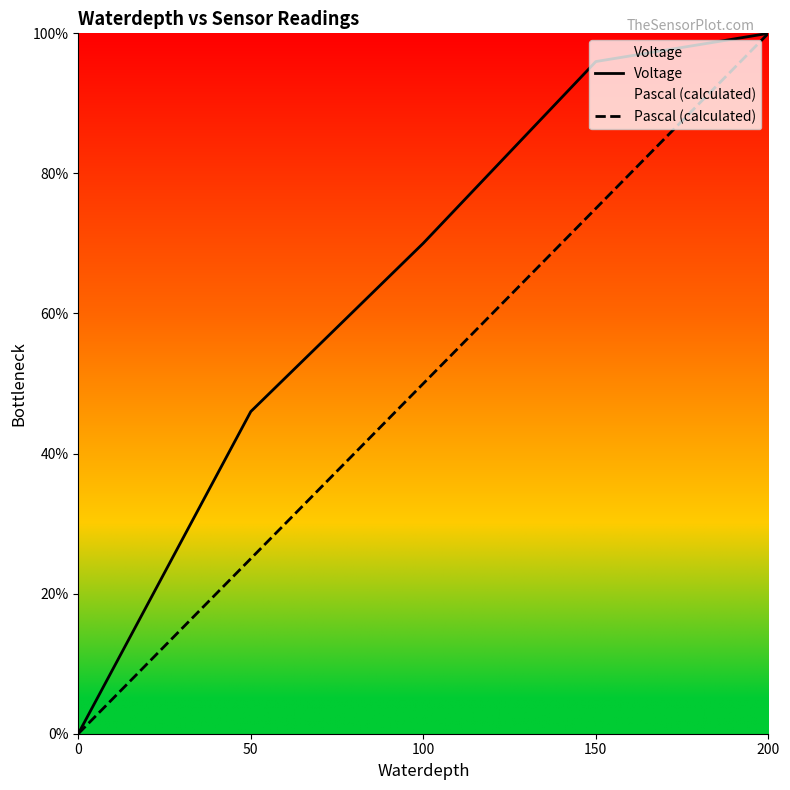

What is the difference between the second highest and minimum values in the Pascal (calculated) series?

75.0